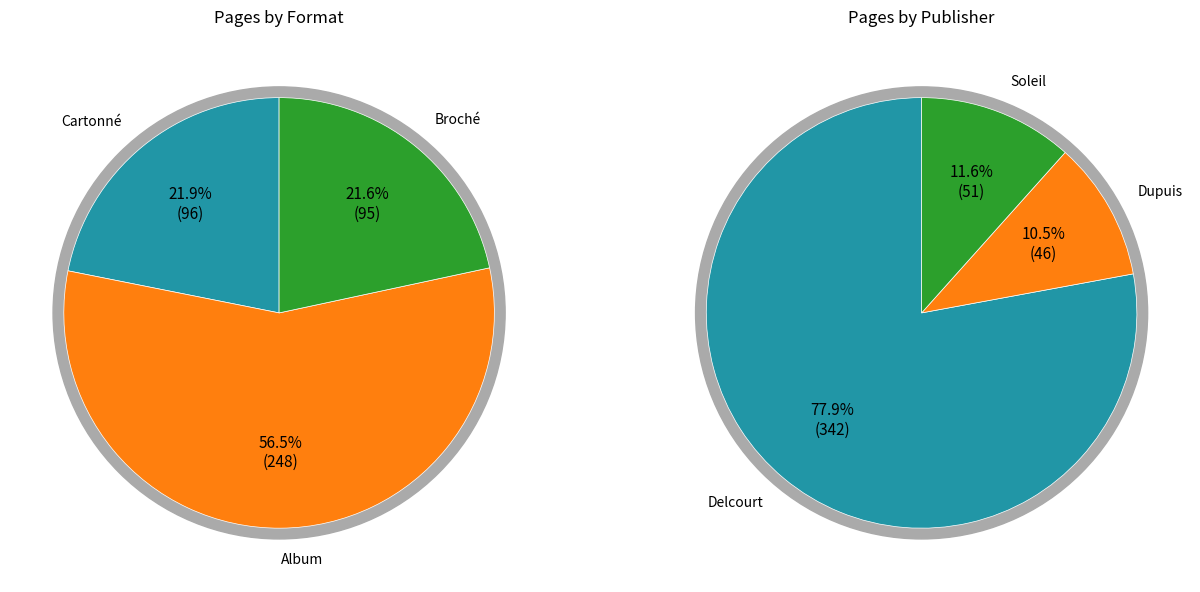

Is it true that 505 is 23% of the pie?

False